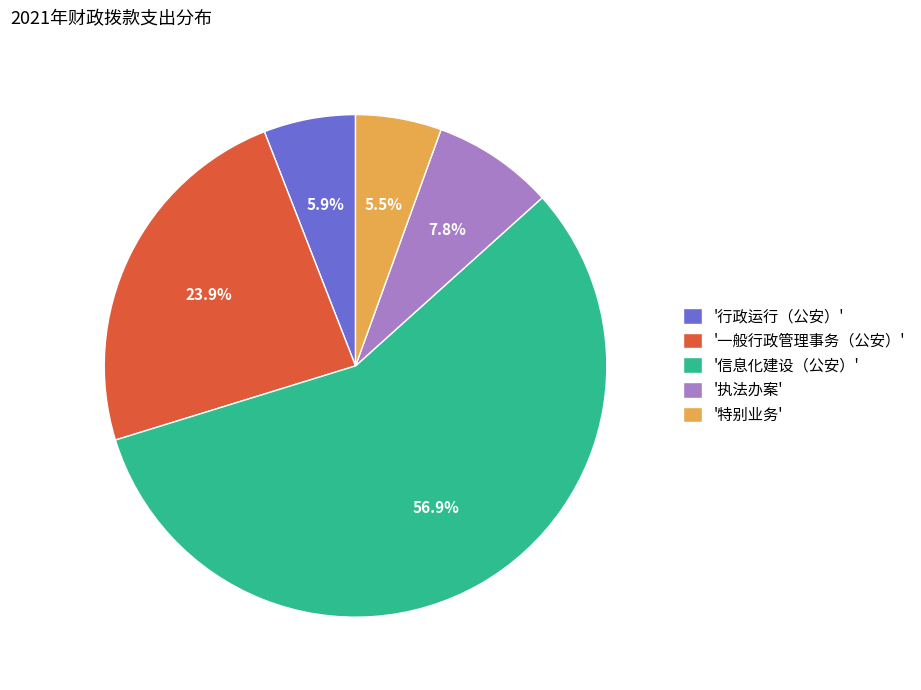

Does any single category account for the majority?

Yes